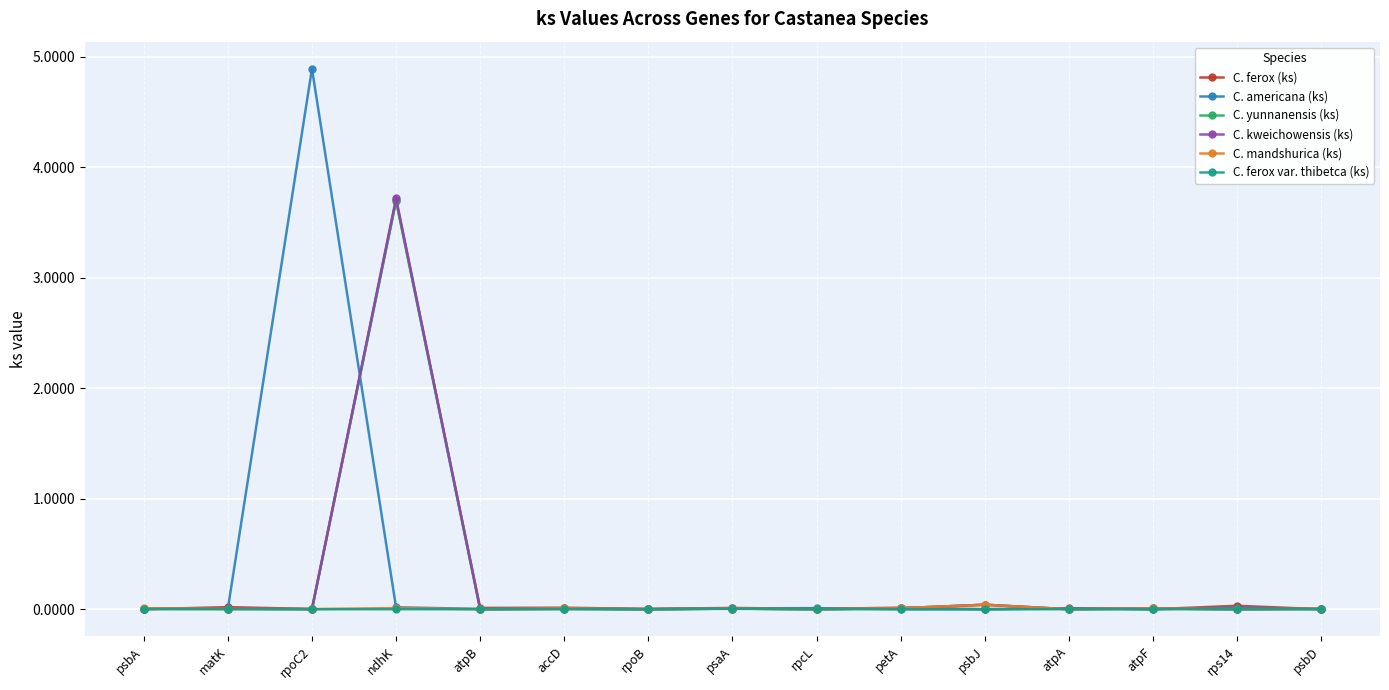

The value of C. ferox var. thibetca (ks) at accD is 0.0. True or false?

True